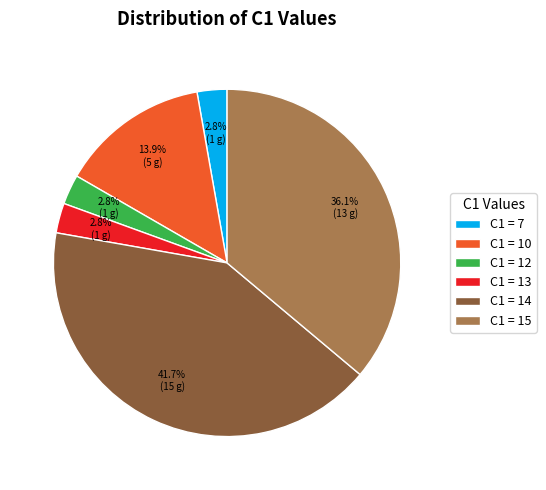

Count the number of slices in the pie.

6